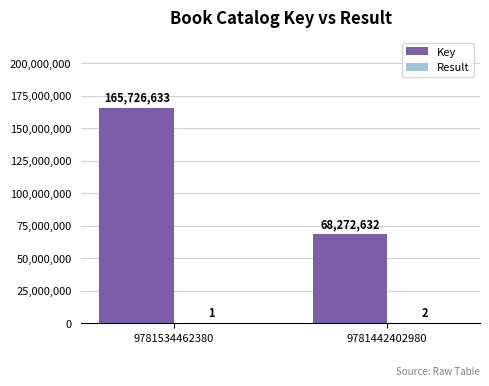

What is the sum of all Key values?

233999265